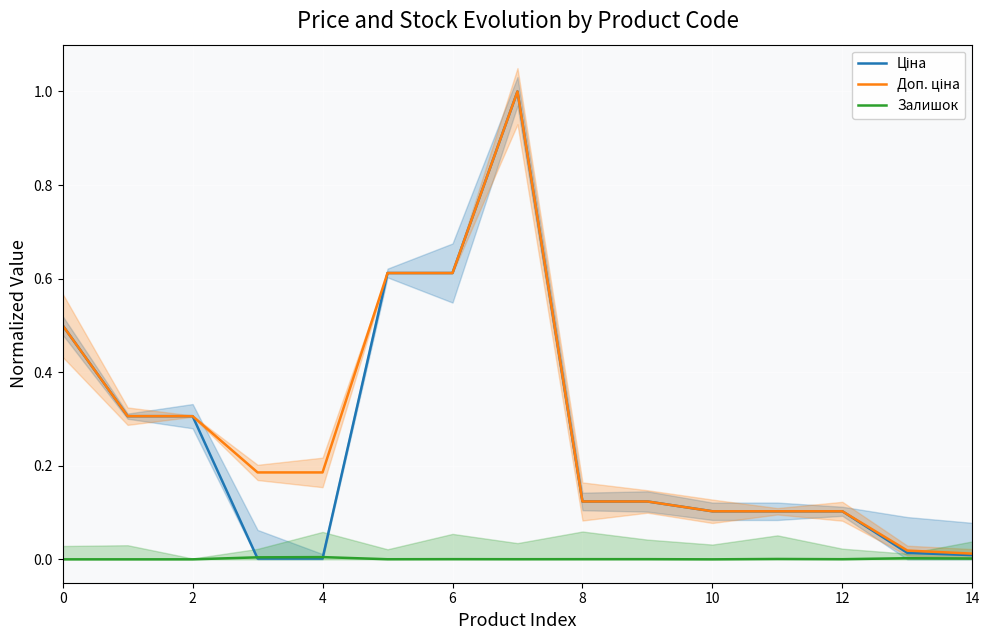

The value of Залишок at 4 is 0.0. True or false?

True